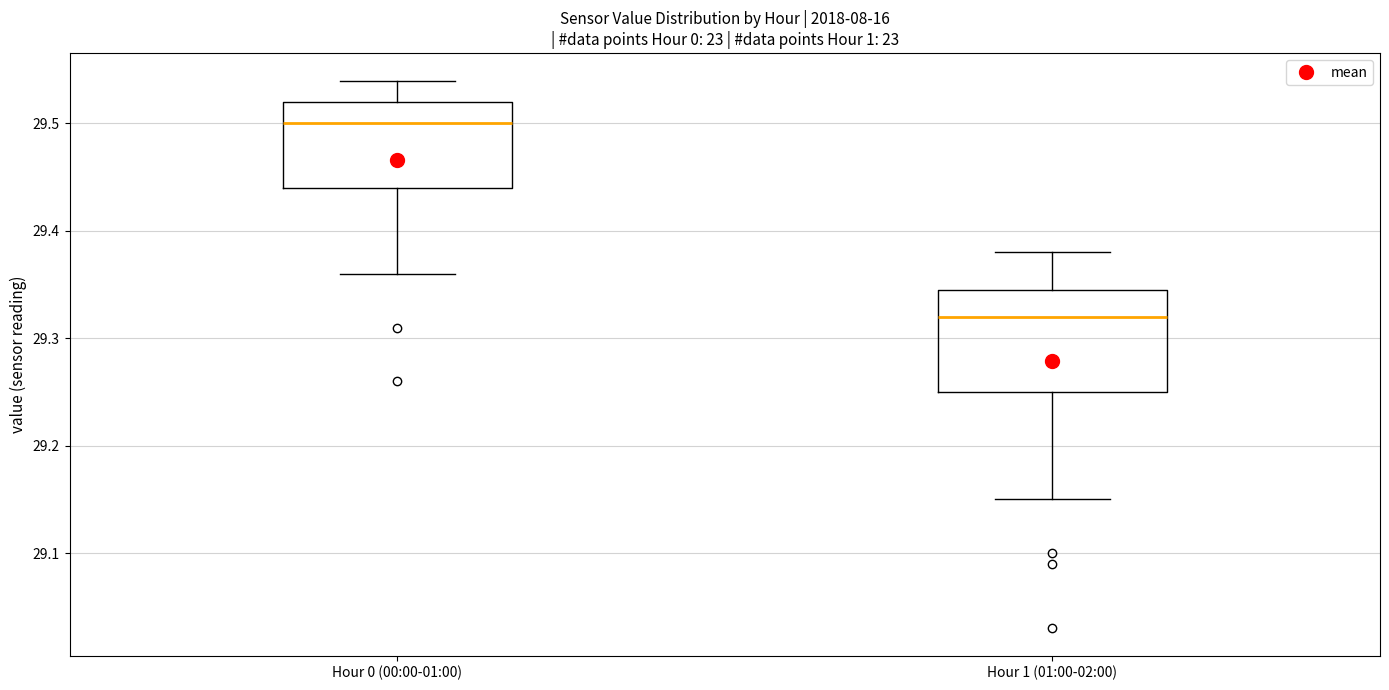

Comparing the boxes themselves (not the whiskers), which one is the tallest?

Hour 1 (01:00-02:00)